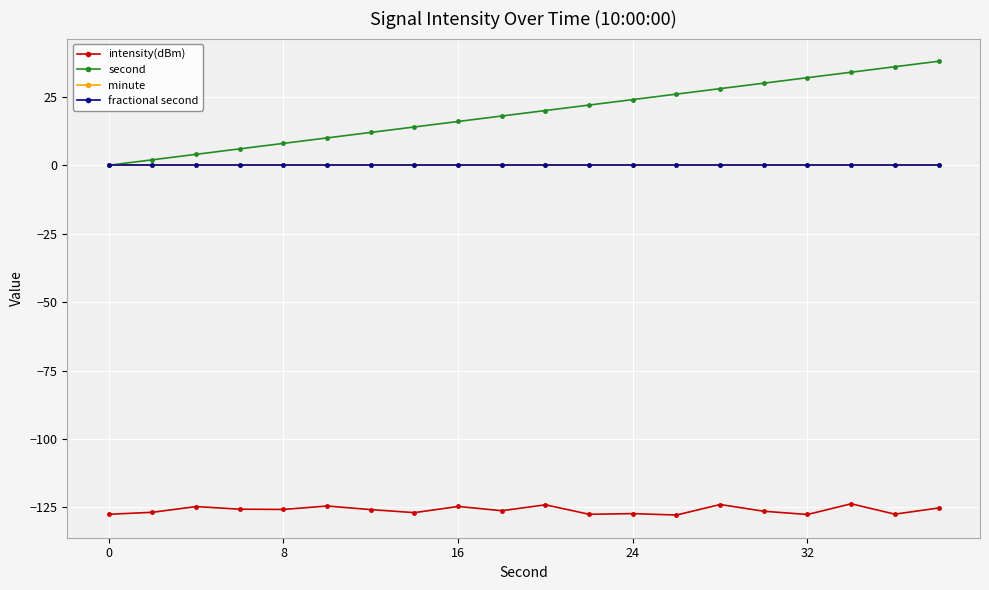

Does the chart have visible grid lines?

Yes